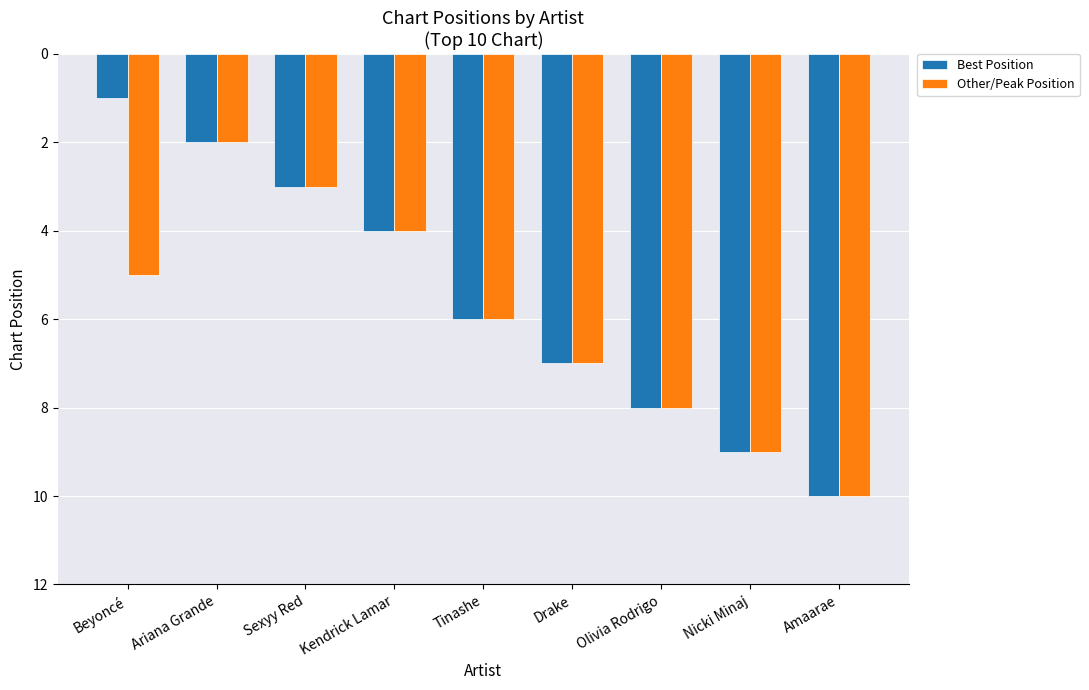

What is the approximate value of Other/Peak Position at Sexyy Red?

3